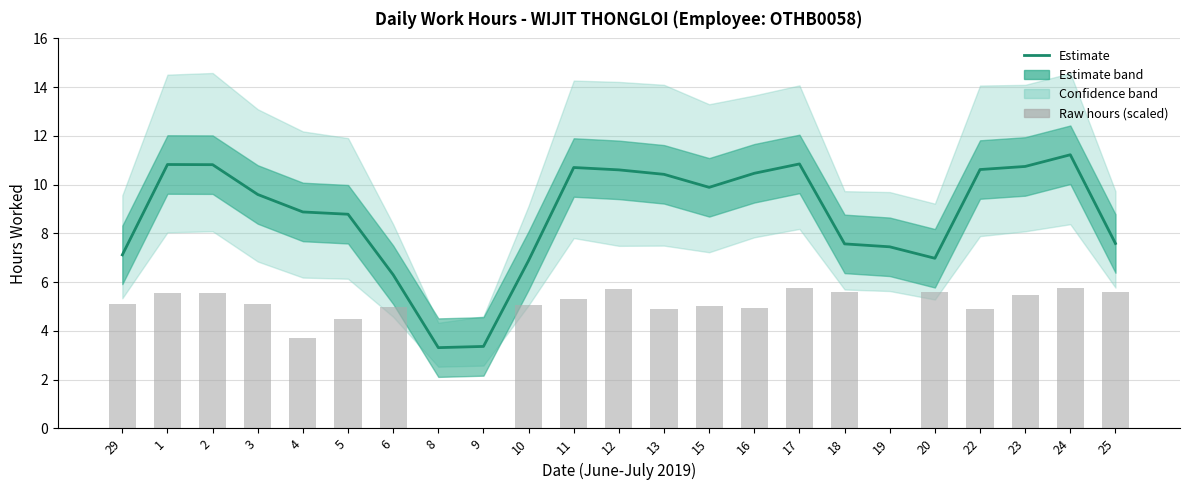

What is the total value across all series at 3?

14.7